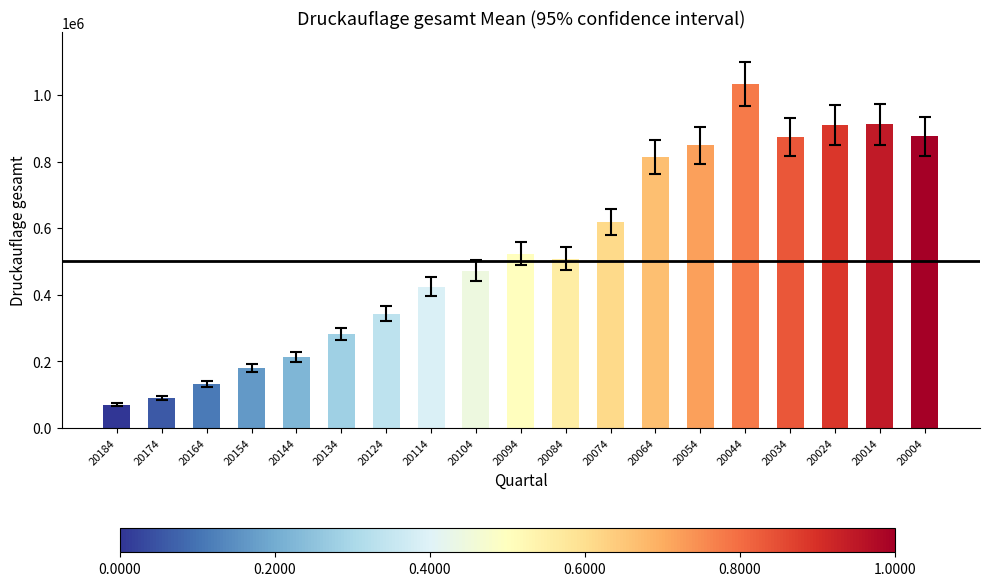

What is the ratio of the value at 20164 to the value at 20044?

0.1